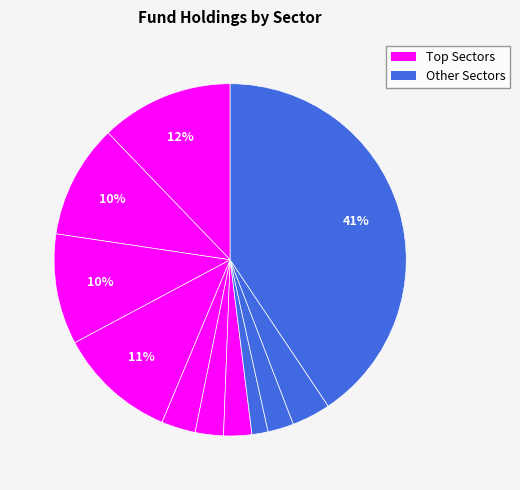

Count the number of slices in the pie.

11